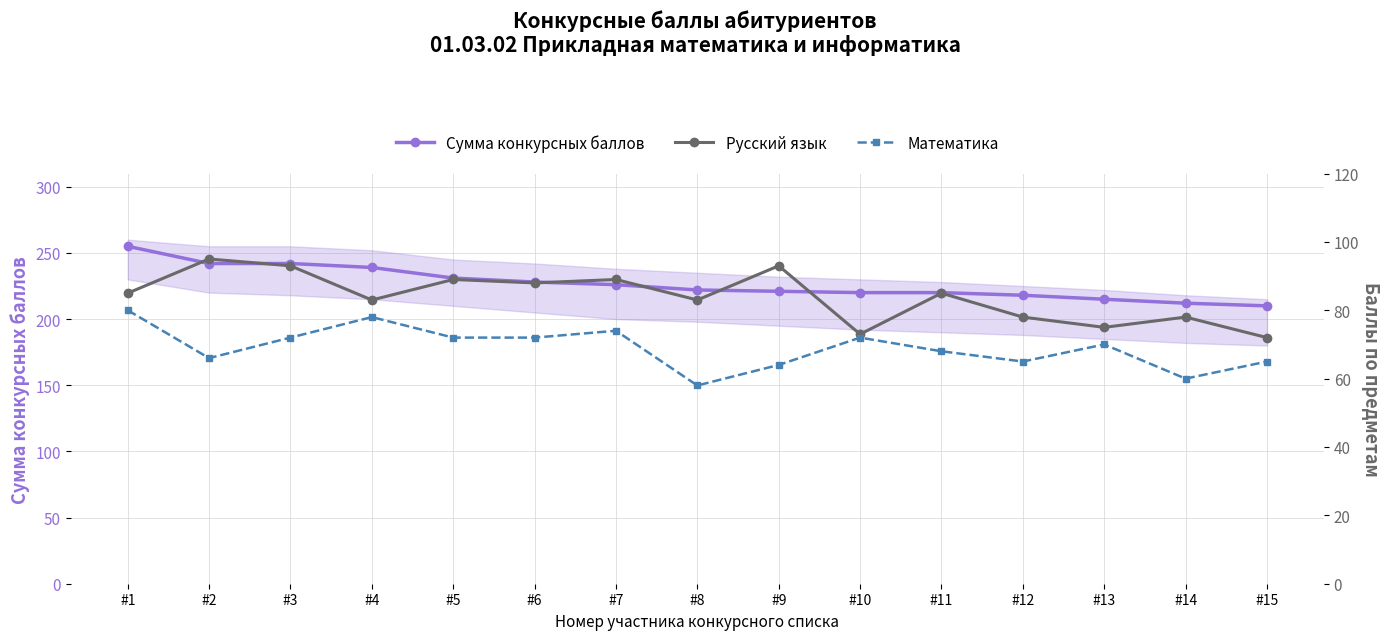

Where is the first local maximum for Математика?

#4